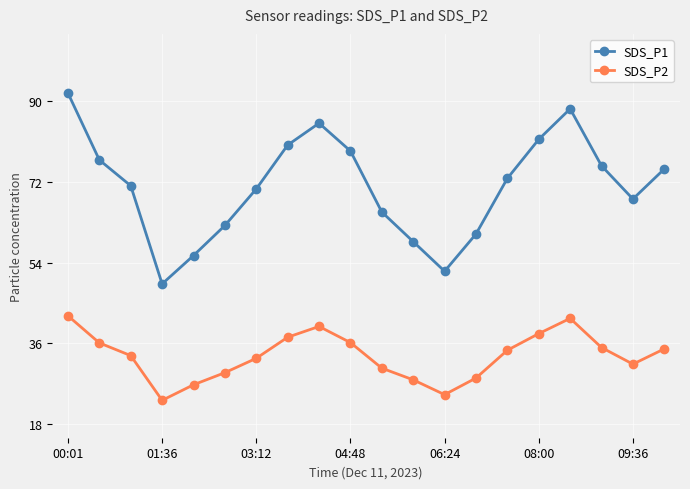

What is the maximum value for SDS_P2?

42.2